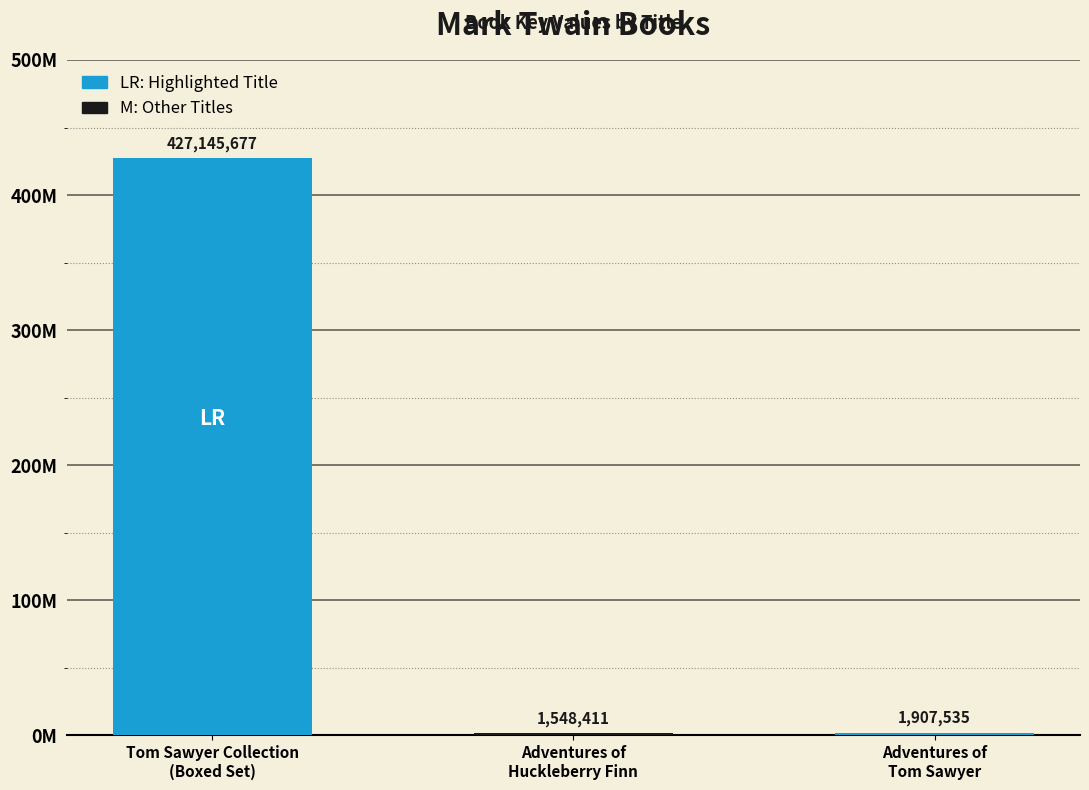

The chart shows a value of 989798 at Adventures of
Tom Sawyer. True or false?

False